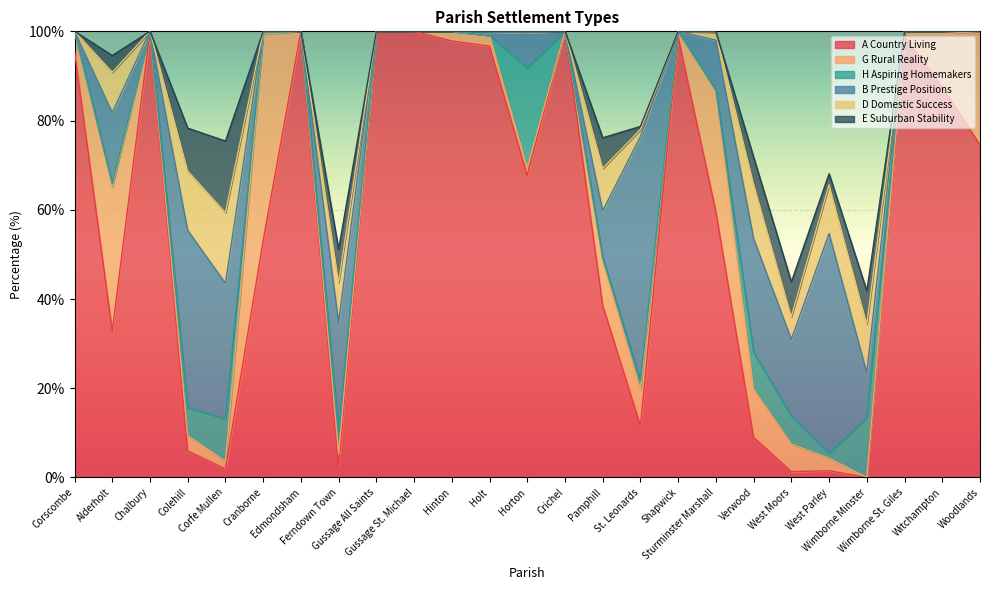

Which series has the largest range (max minus min)?

A Country Living